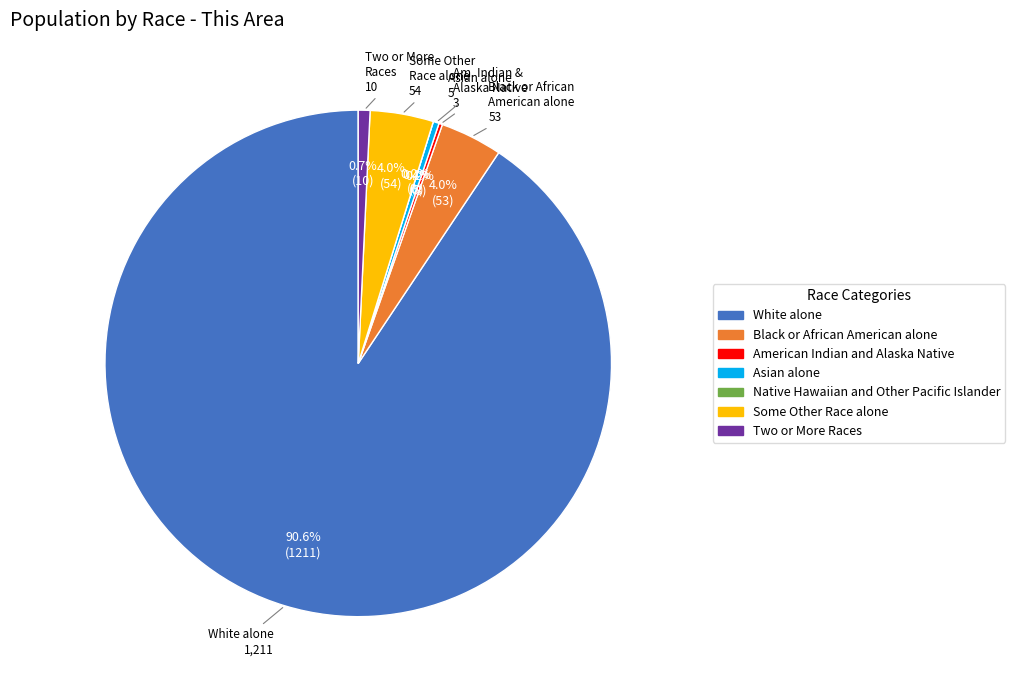

How much of the chart is everything except Some Other Race alone?

96.0%